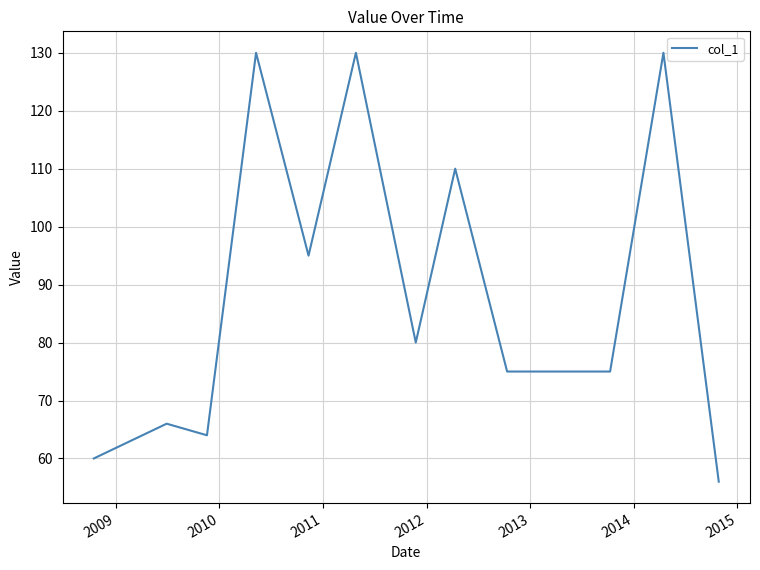

What is the smallest value displayed?

56